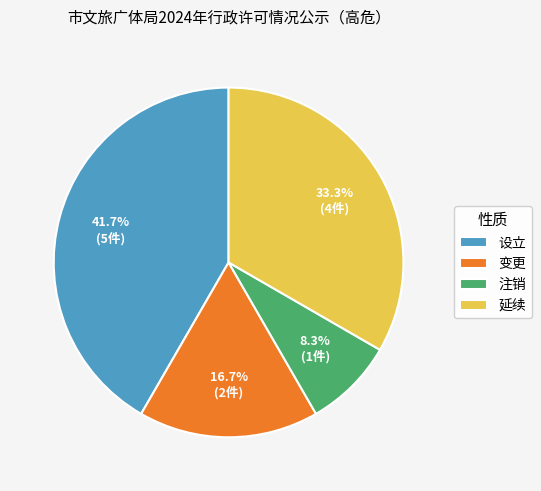

Rank the categories by value from lowest to highest.

注销, 变更, 延续, 设立